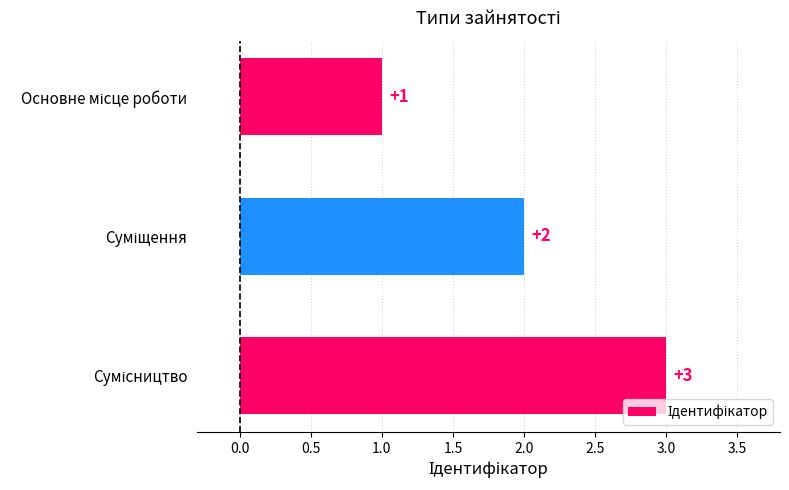

How many values are between 1 and 3?

3